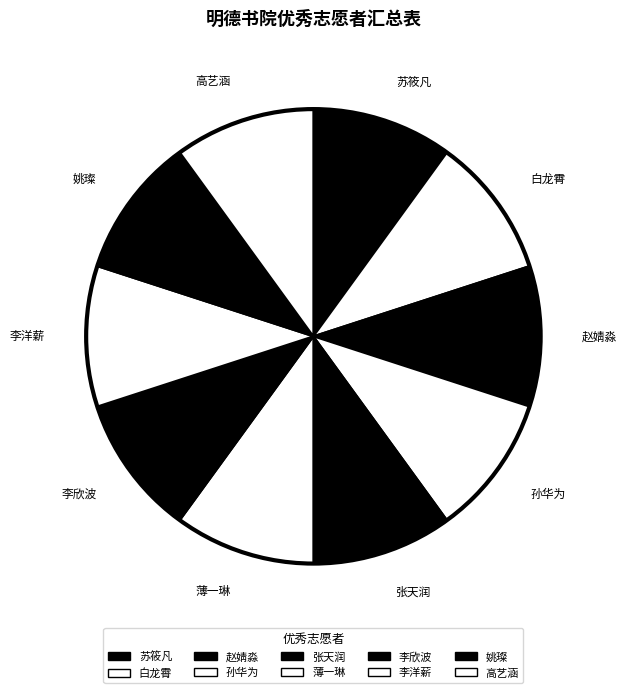

Combined, what portion of the pie is 赵婧淼 and 姚璨?

20.0%